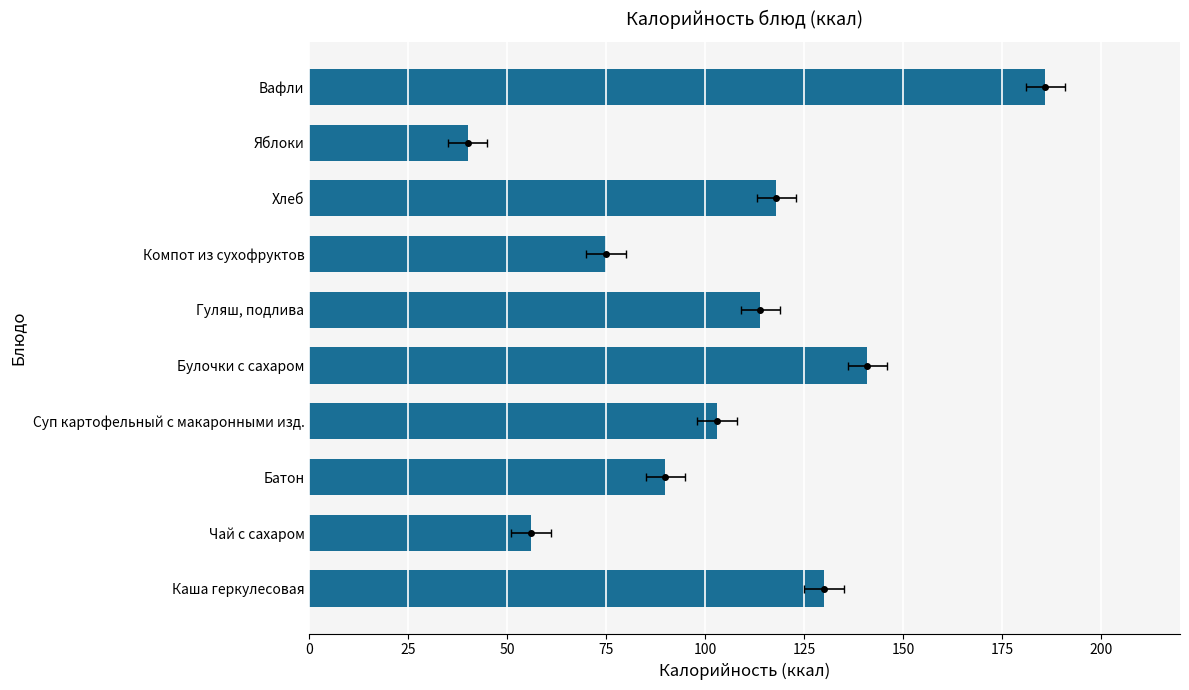

Is it true that the value at 50 is 90?

True